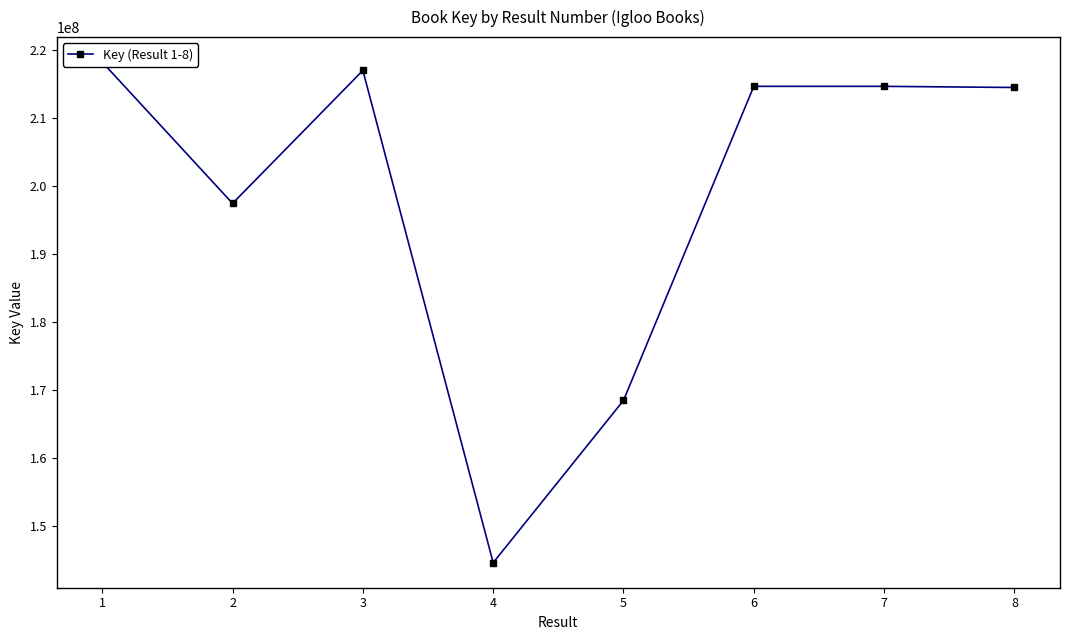

What is the change in value from 4 to 8?

+69904642